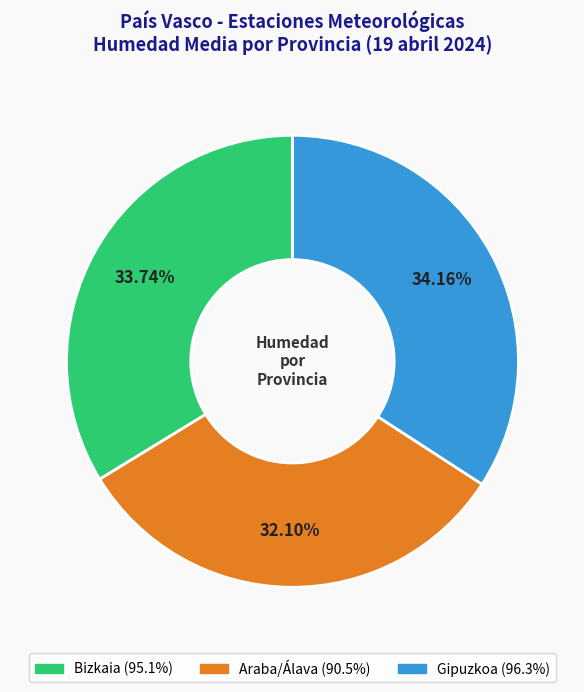

Is there a majority slice in this chart?

No